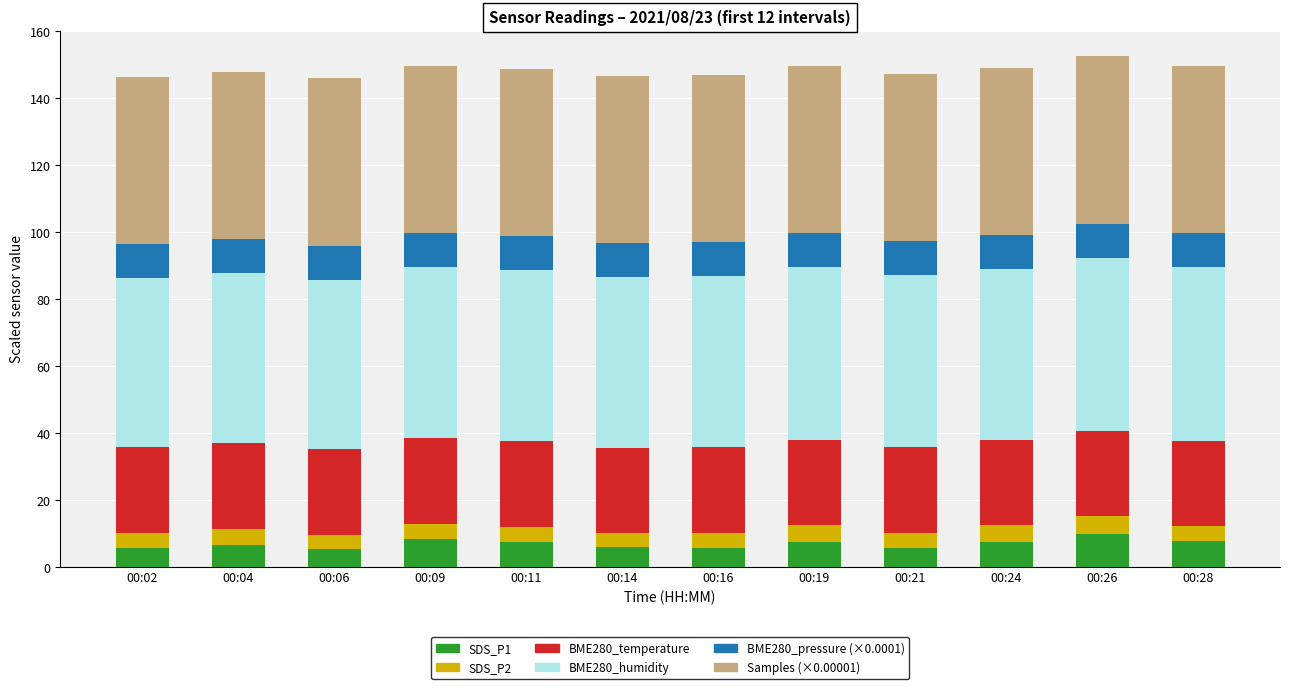

What is the total value across all series at 00:21?

147.3